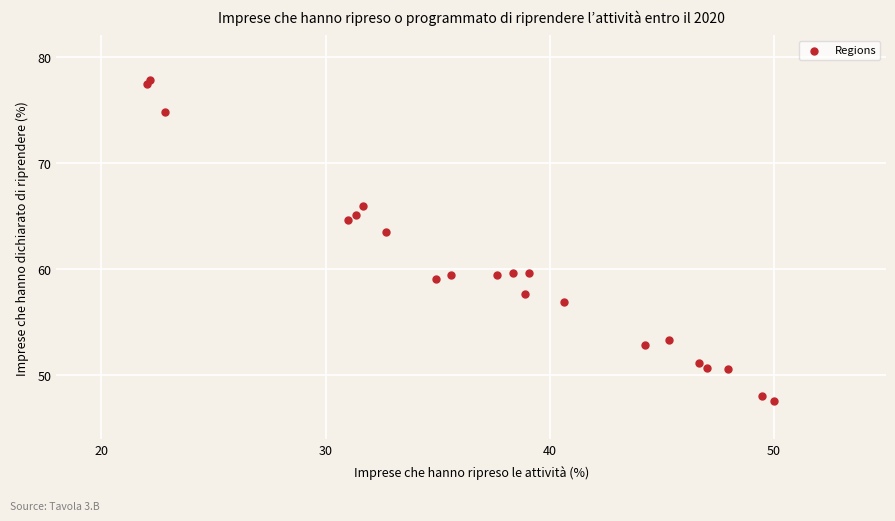

What Y value in the scatter plot is closest to 62?

63.5